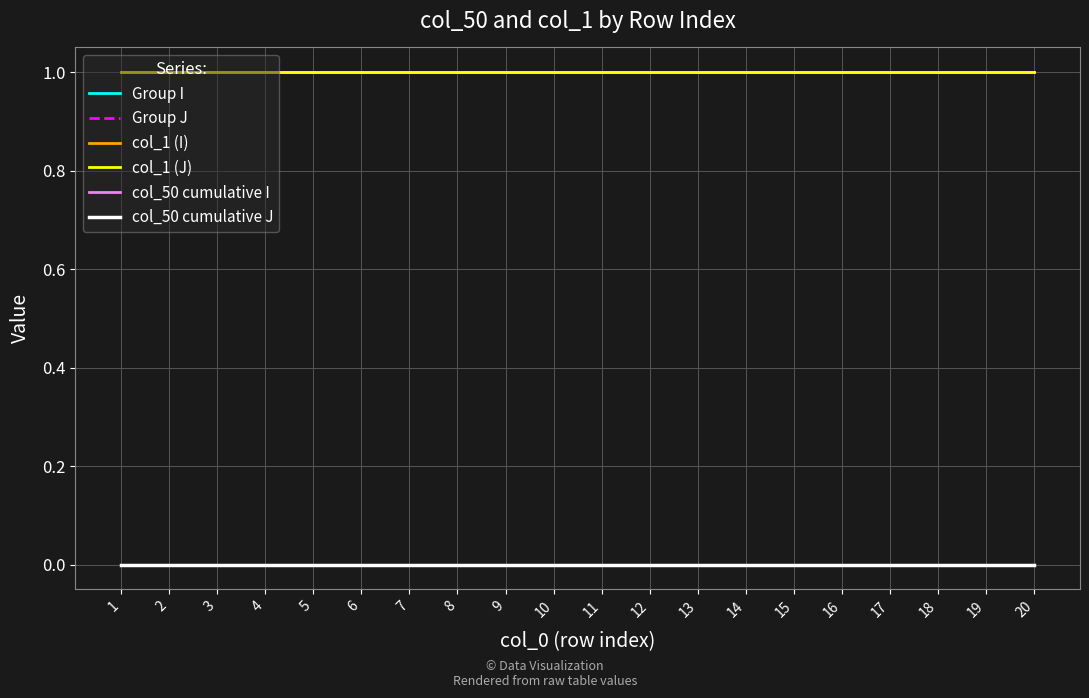

Does the chart display data point markers on the line(s)?

No